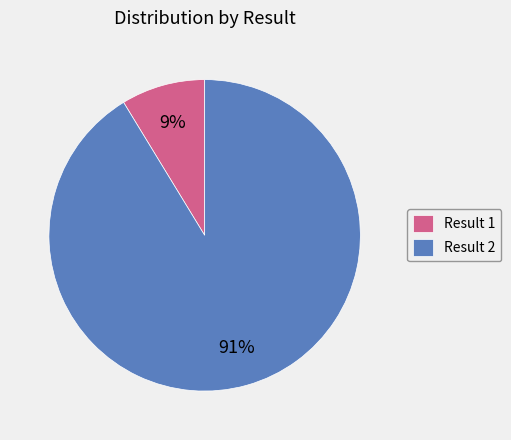

Is it true that Result 2 is 91% of the pie?

True